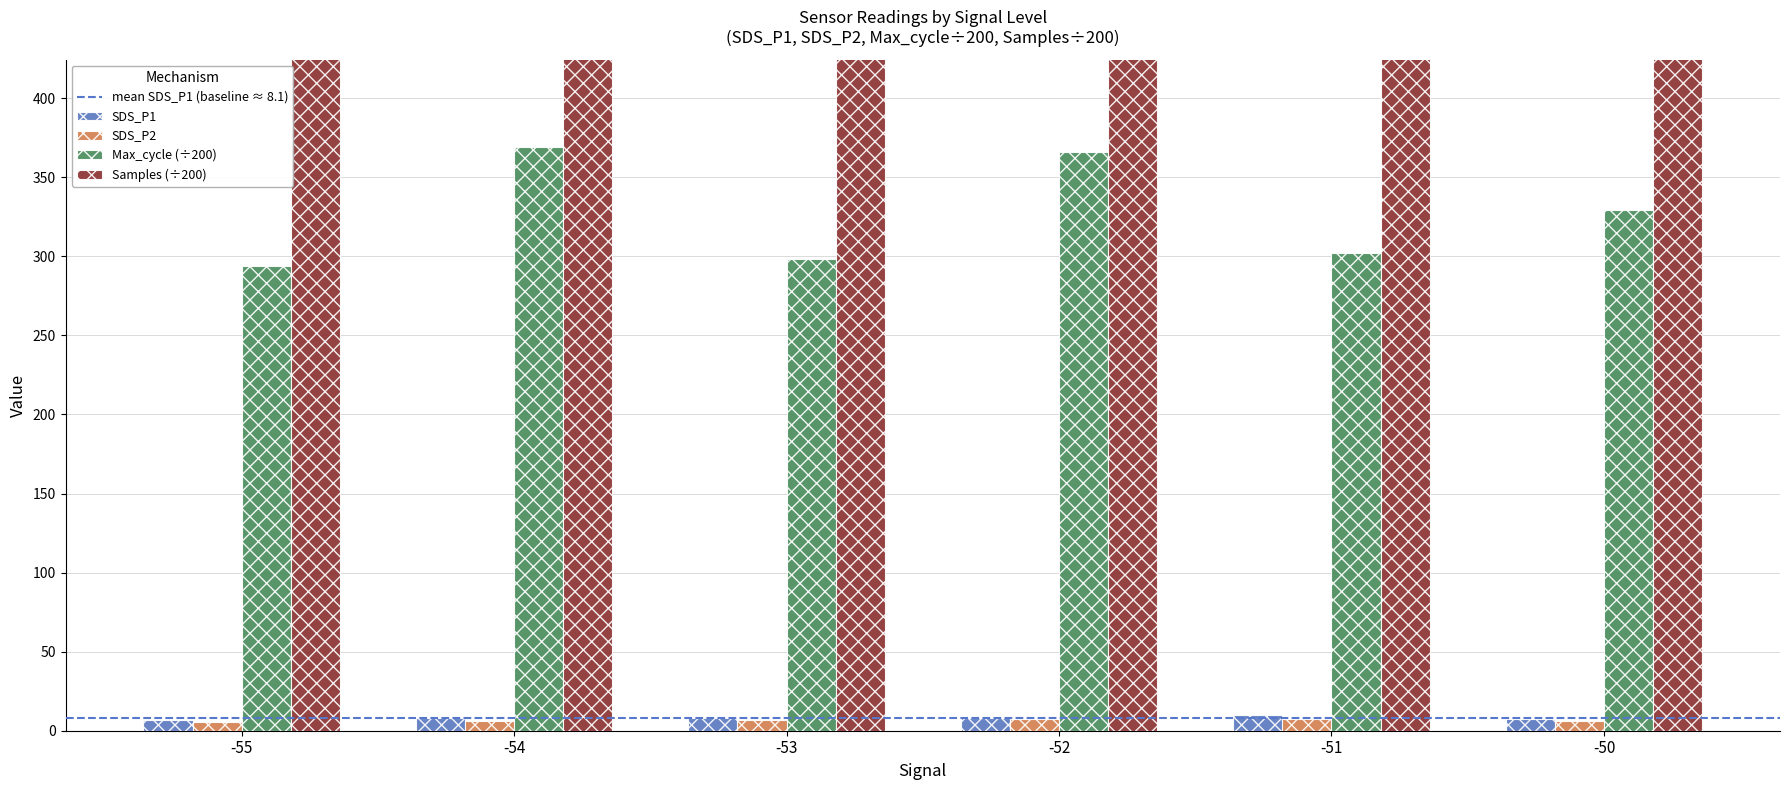

At which category does the chart reach its peak across all series?

-51